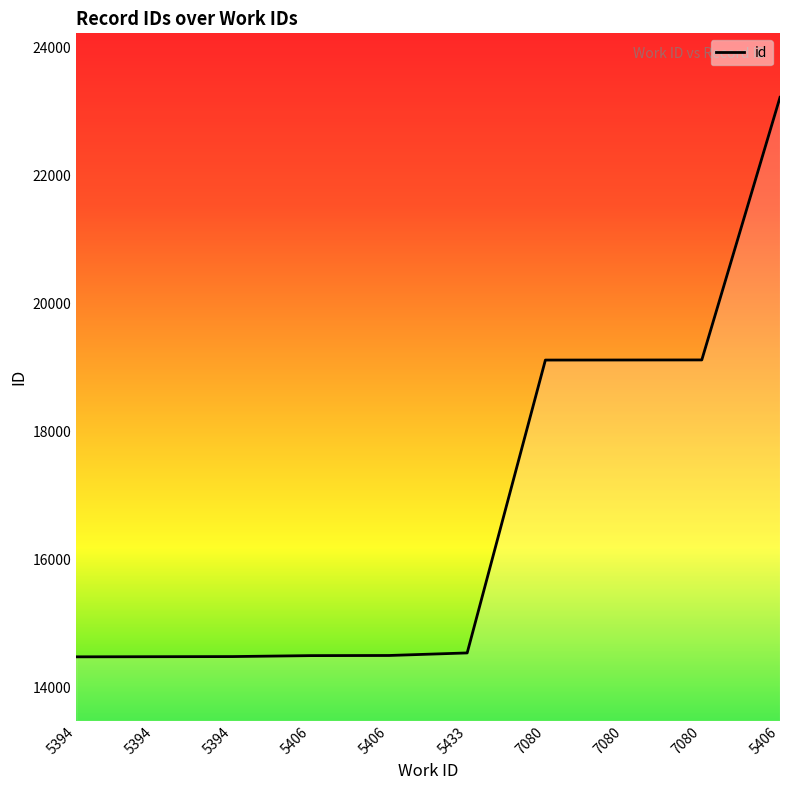

List the labels in order of value, smallest first.

5394, 5394, 5394, 5406, 5406, 5433, 7080, 7080, 7080, 5406